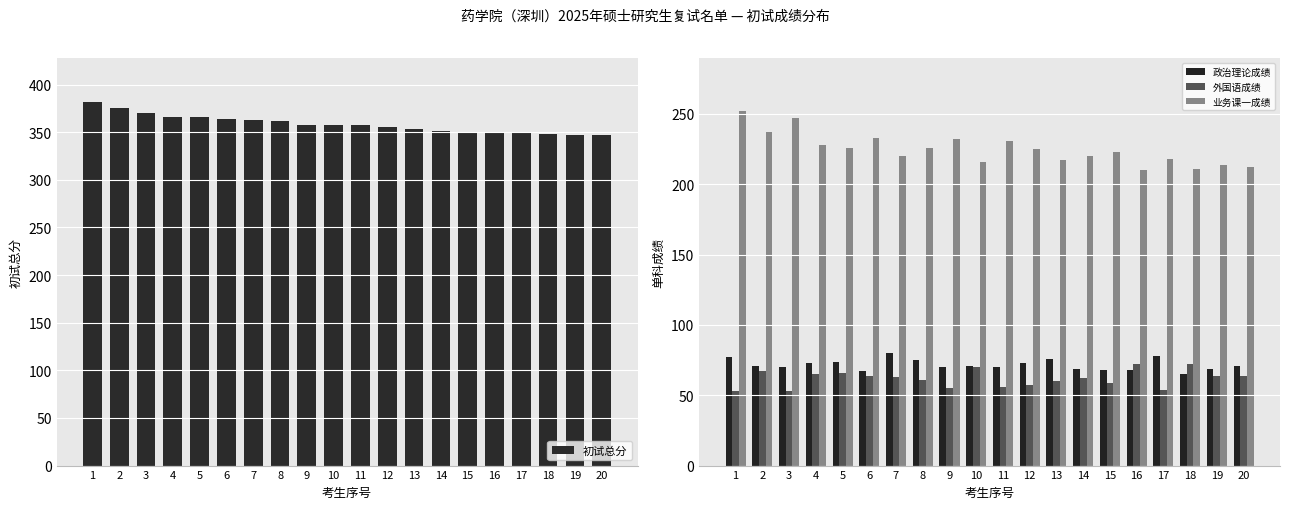

Reading left to right, transcribe all the data shown in this chart.

初试总分: 382	375	370	366	366	364	363	362	357	357	357	355	353	351	350	350	350	348	347	347
政治理论成绩: 77	71	70	73	74	67	80	75	70	71	70	73	76	69	68	68	78	65	69	71
外国语成绩: 53	67	53	65	66	64	63	61	55	70	56	57	60	62	59	72	54	72	64	64
业务课一成绩: 252	237	247	228	226	233	220	226	232	216	231	225	217	220	223	210	218	211	214	212